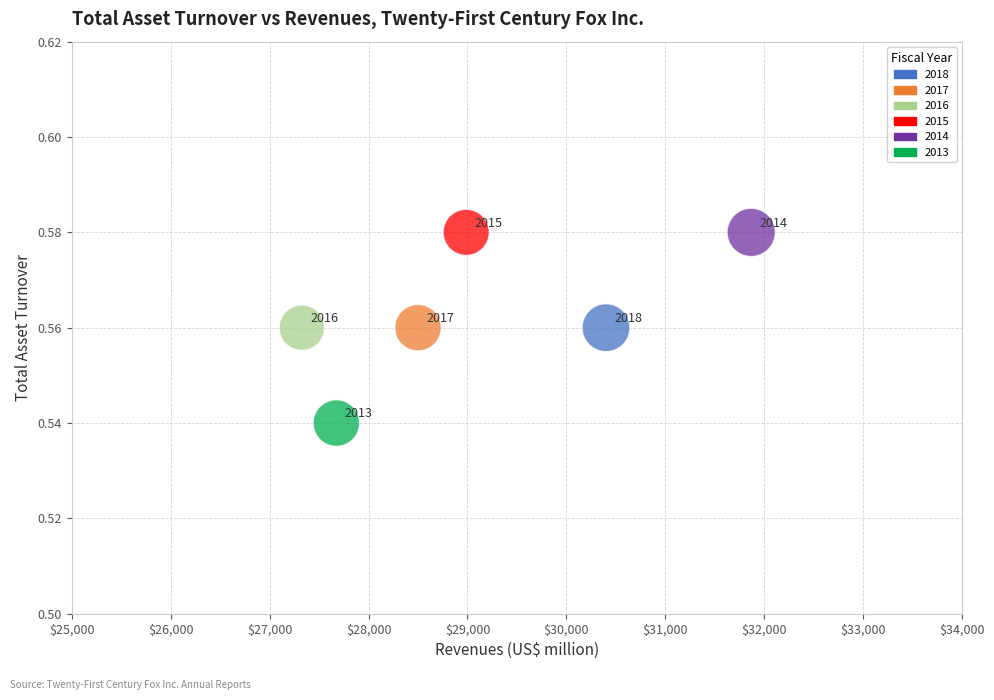

What is the average X value?

29125.8